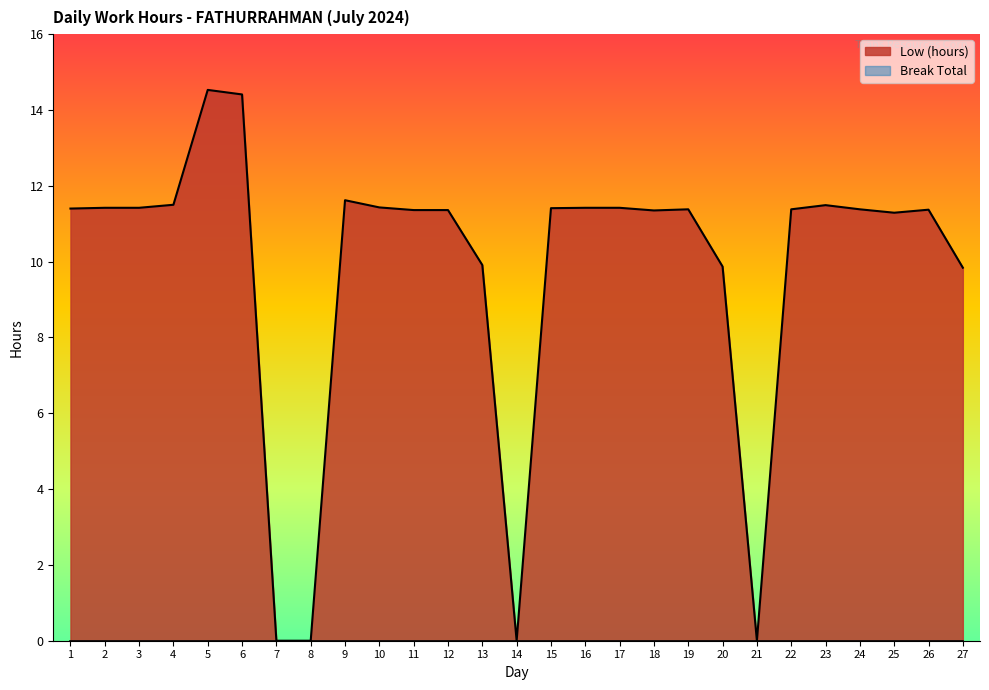

List the labels in order of value, smallest first.

7, 8, 14, 21, 27, 20, 13, 25, 18, 11, 12, 26, 19, 22, 24, 1, 15, 2, 3, 16, 17, 10, 23, 4, 9, 6, 5